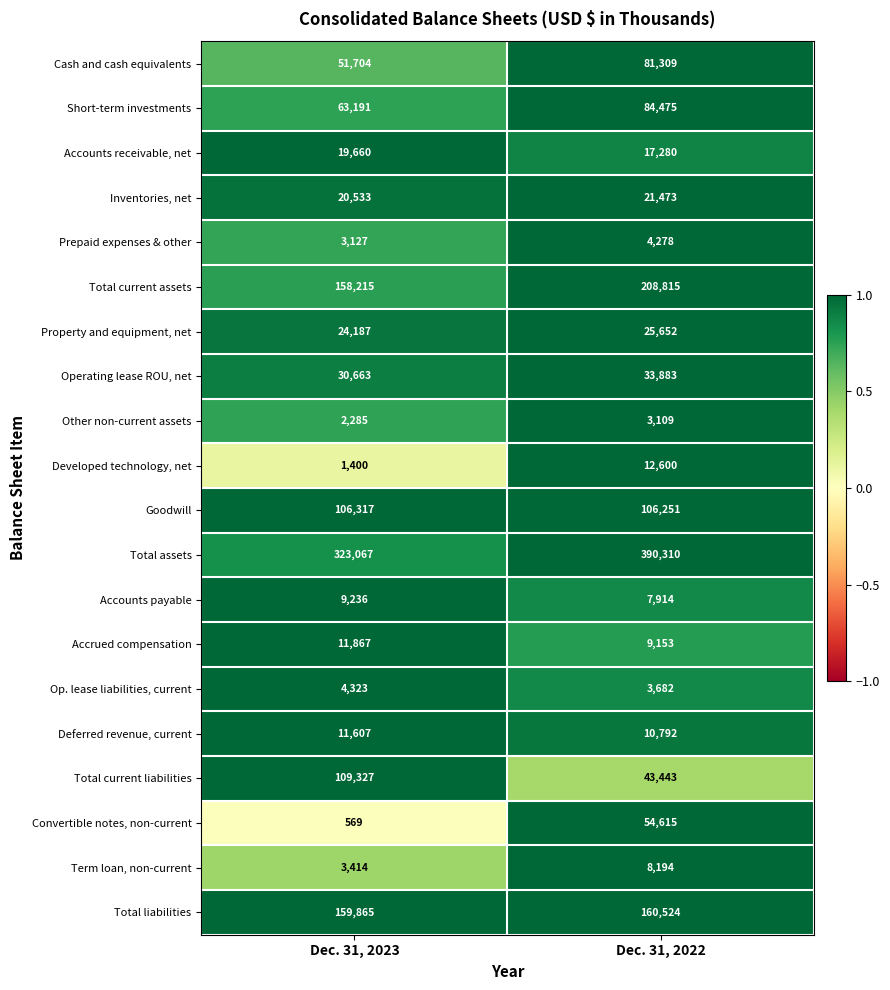

The value of Accounts receivable, net at Dec. 31, 2023 is 25644. True or false?

False